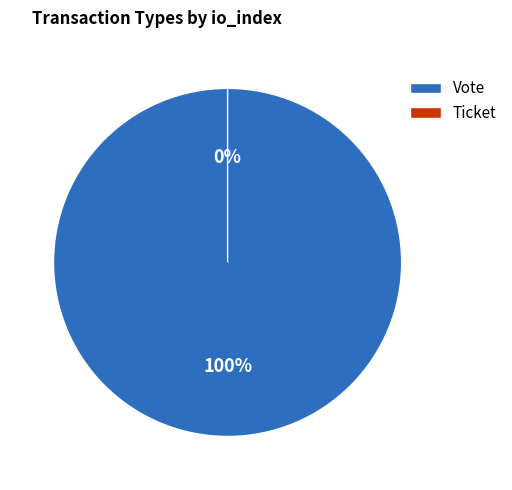

To the nearest percent, what is the combined percentage of Ticket and Vote?

100%